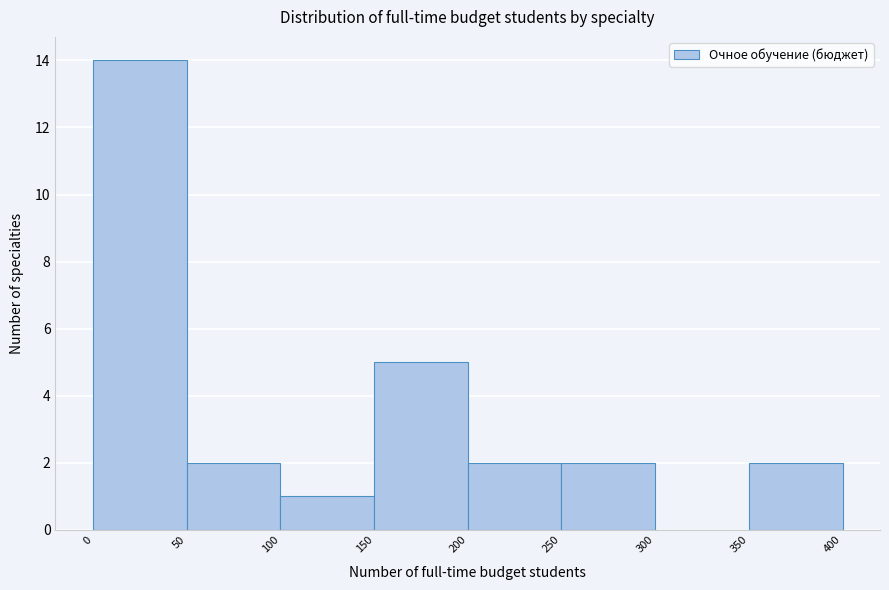

Reading left to right, transcribe this chart: for each bar, give the range it covers on the x-axis and its height. The values are not printed on the chart, so give them approximately, as read against the axis.

0 to 50: 14
50 to 100: 2
100 to 150: 1
150 to 200: 5
200 to 250: 2
250 to 300: 2
300 to 350: 0
350 to 400: 2